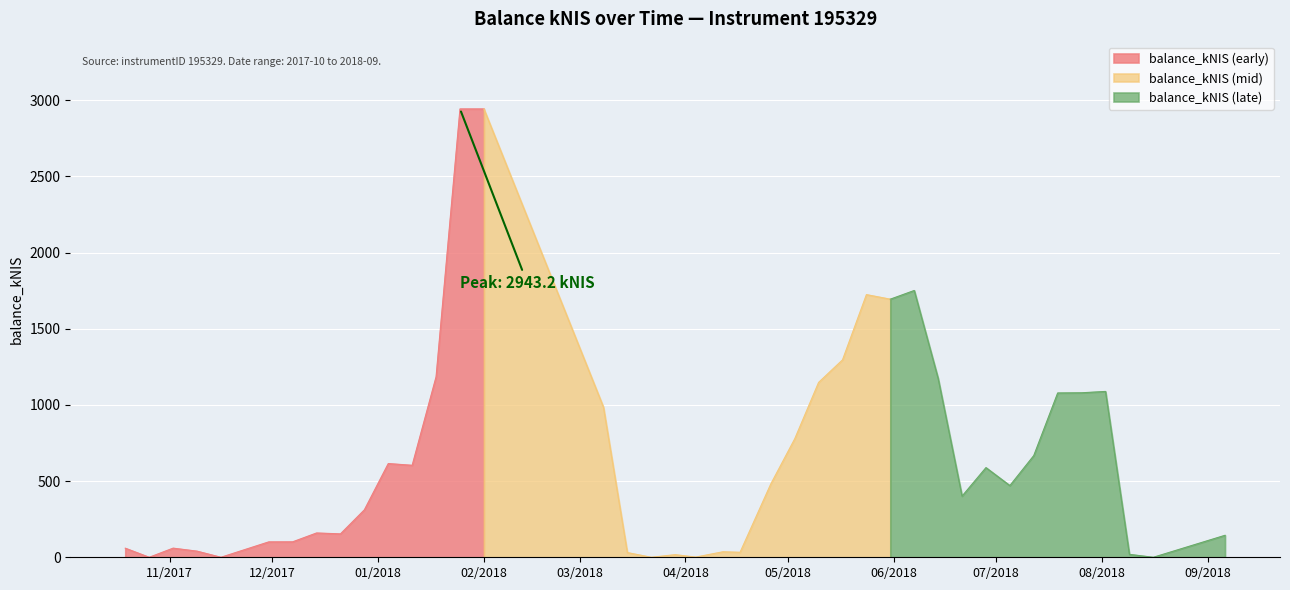

Which label corresponds to the smallest value in the chart?

2017-10-26